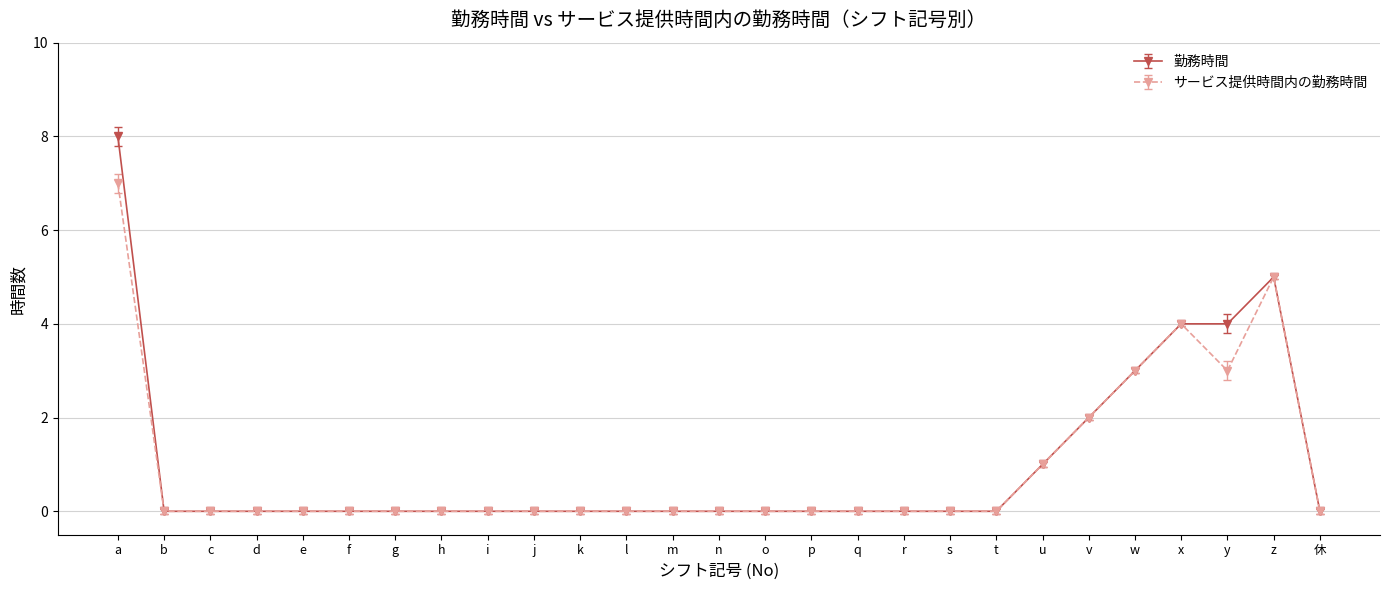

What is the label of the 14th point from the left?

n